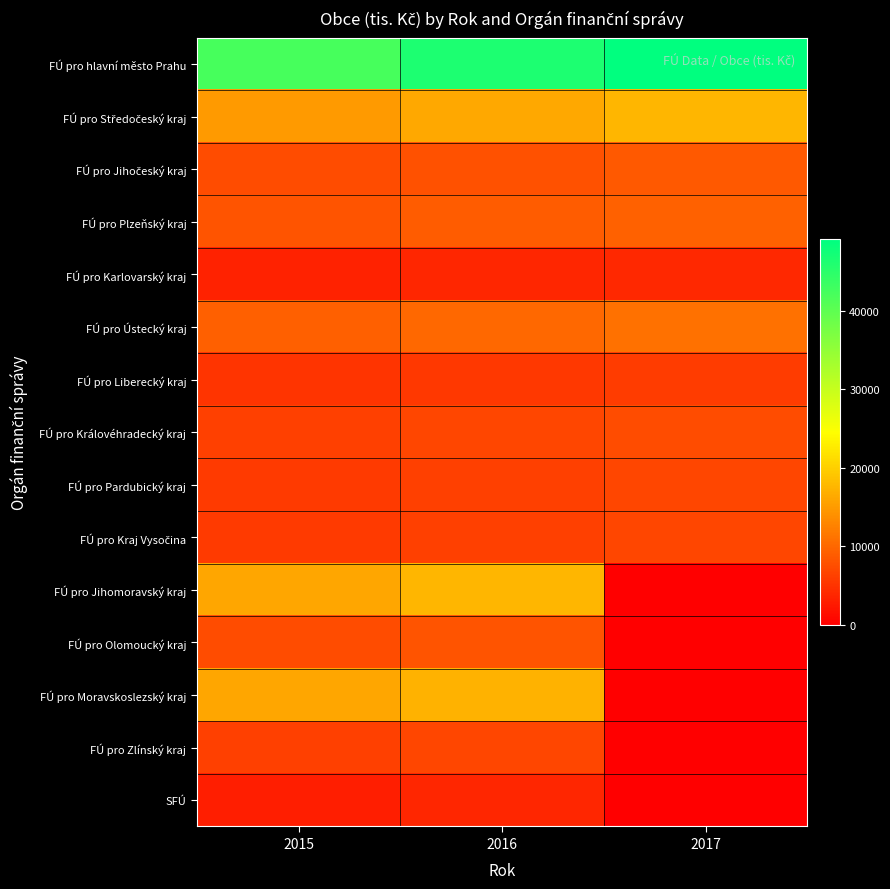

What is the total value across all series at 2015?

156645.8